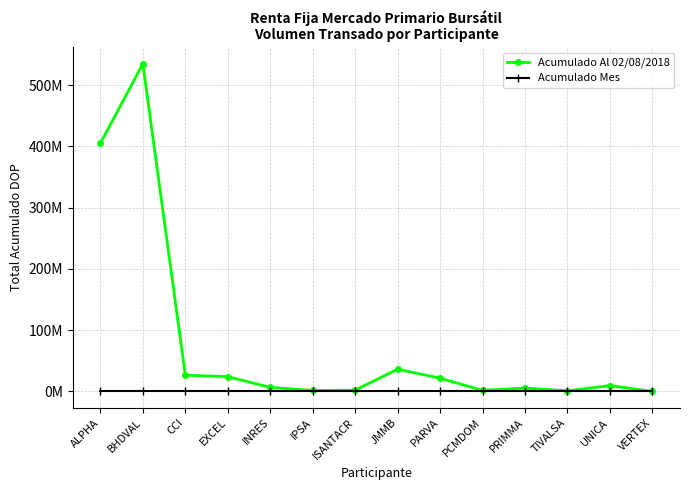

What is the total value across all series at PARVA?

21569568.8